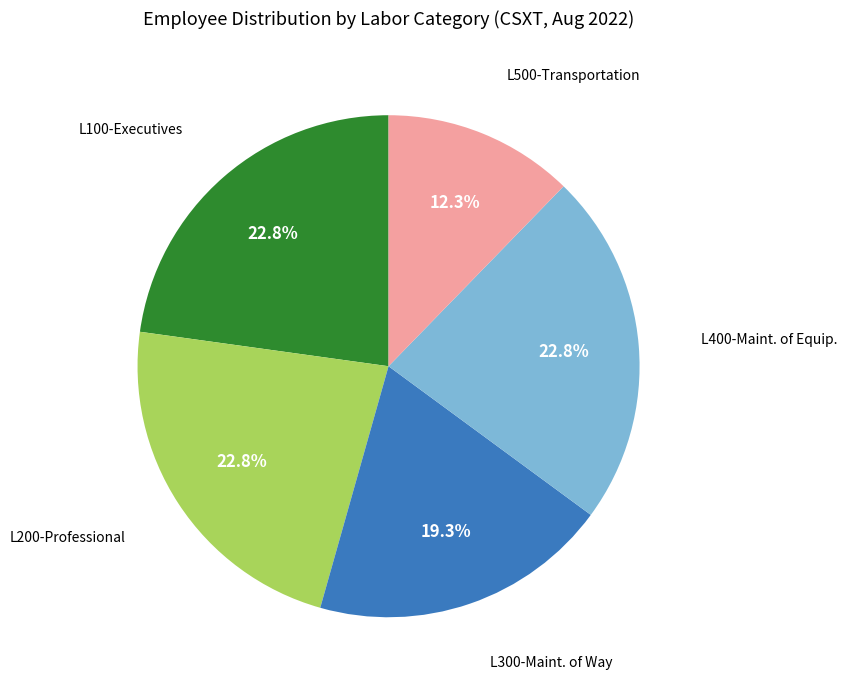

Is there a majority slice in this chart?

No